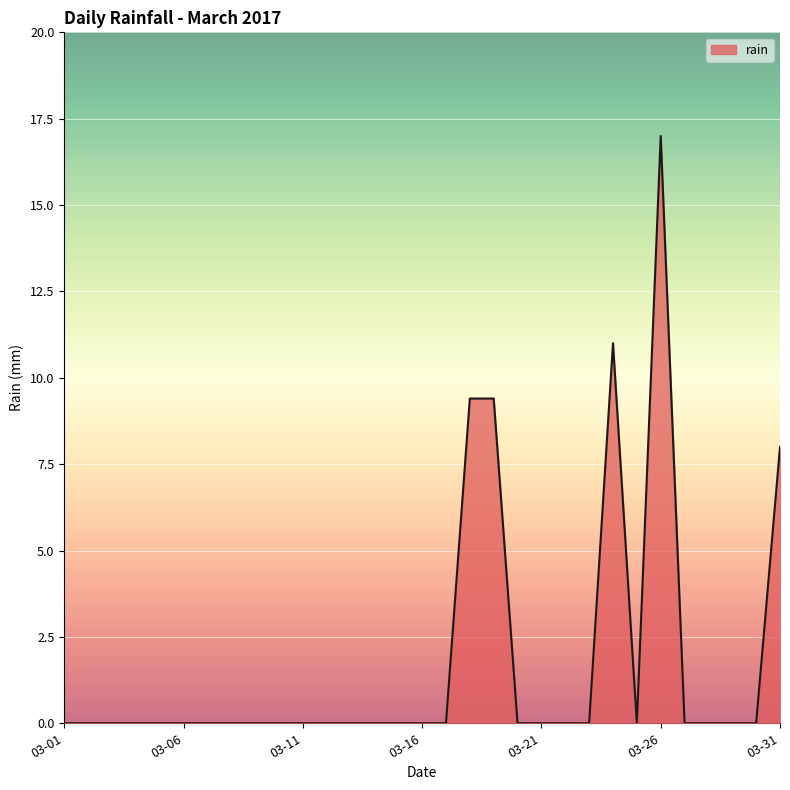

What is the difference between the maximum and minimum values?

17.0